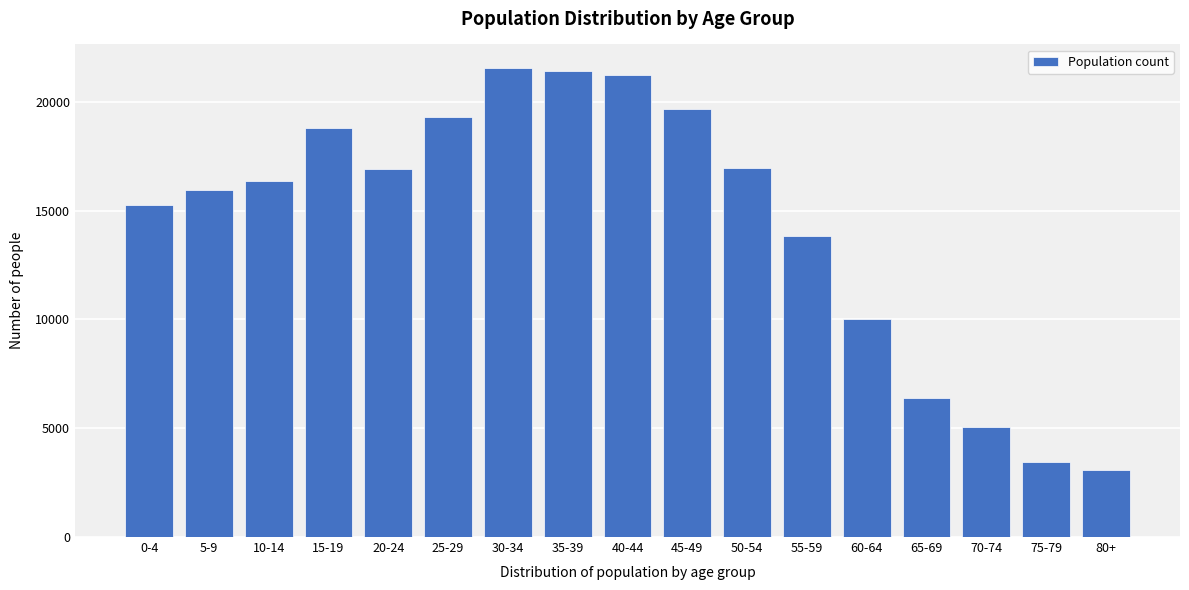

Between 80+ and 60-64, which is larger?

60-64